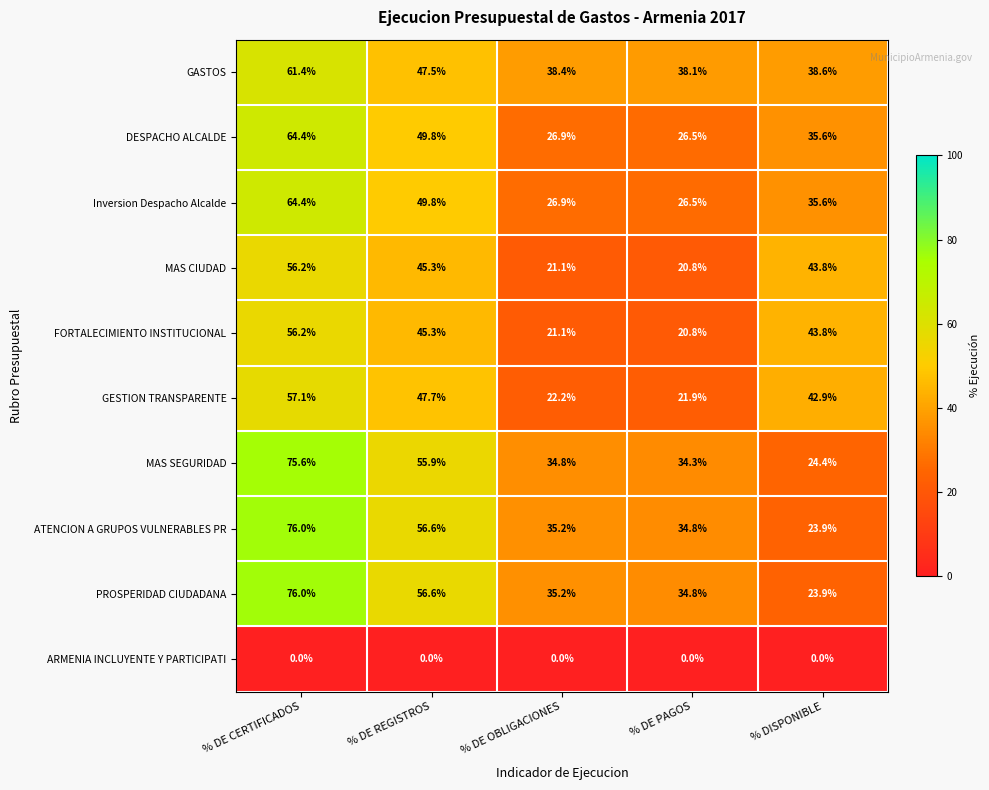

True or false: GASTOS has a value of 38.4 at % DE OBLIGACIONES.

True